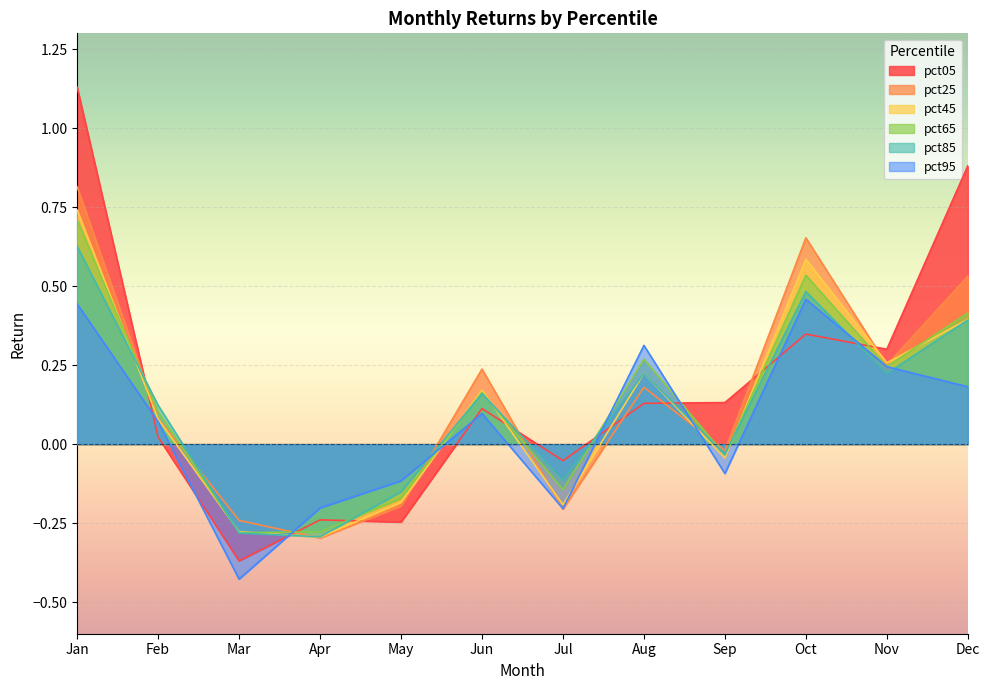

What are all the series names shown in the legend?

pct05, pct25, pct45, pct65, pct85, pct95